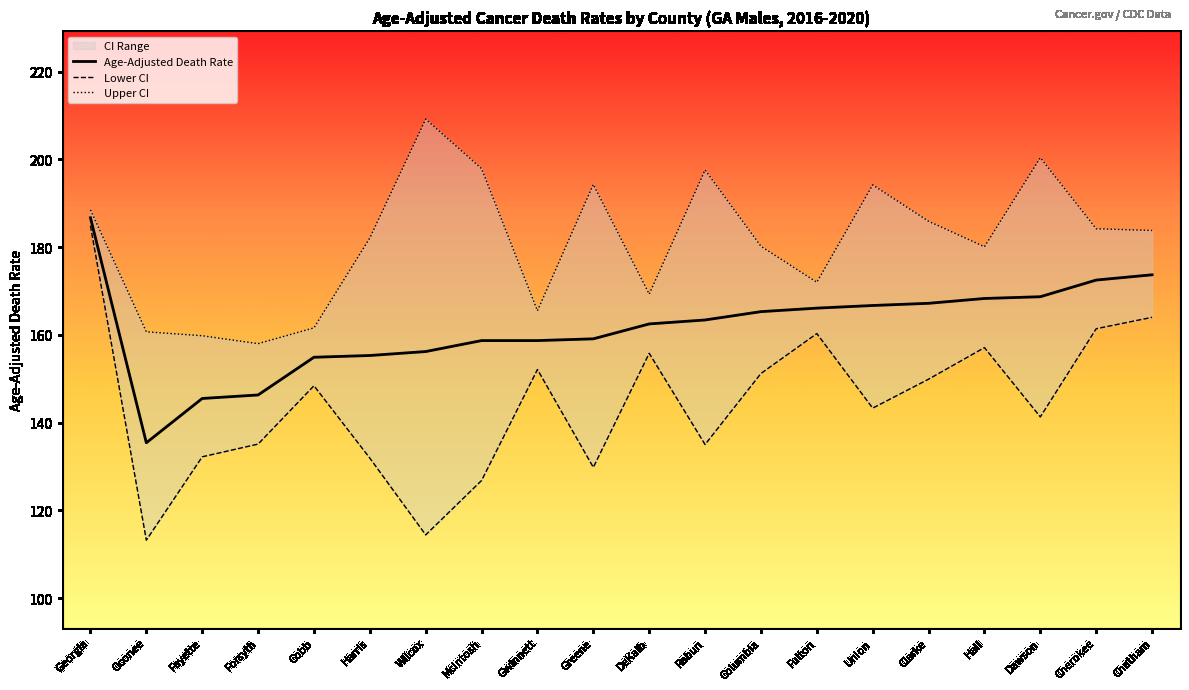

What is the lowest value of the Age-Adjusted Death Rate series?

135.4